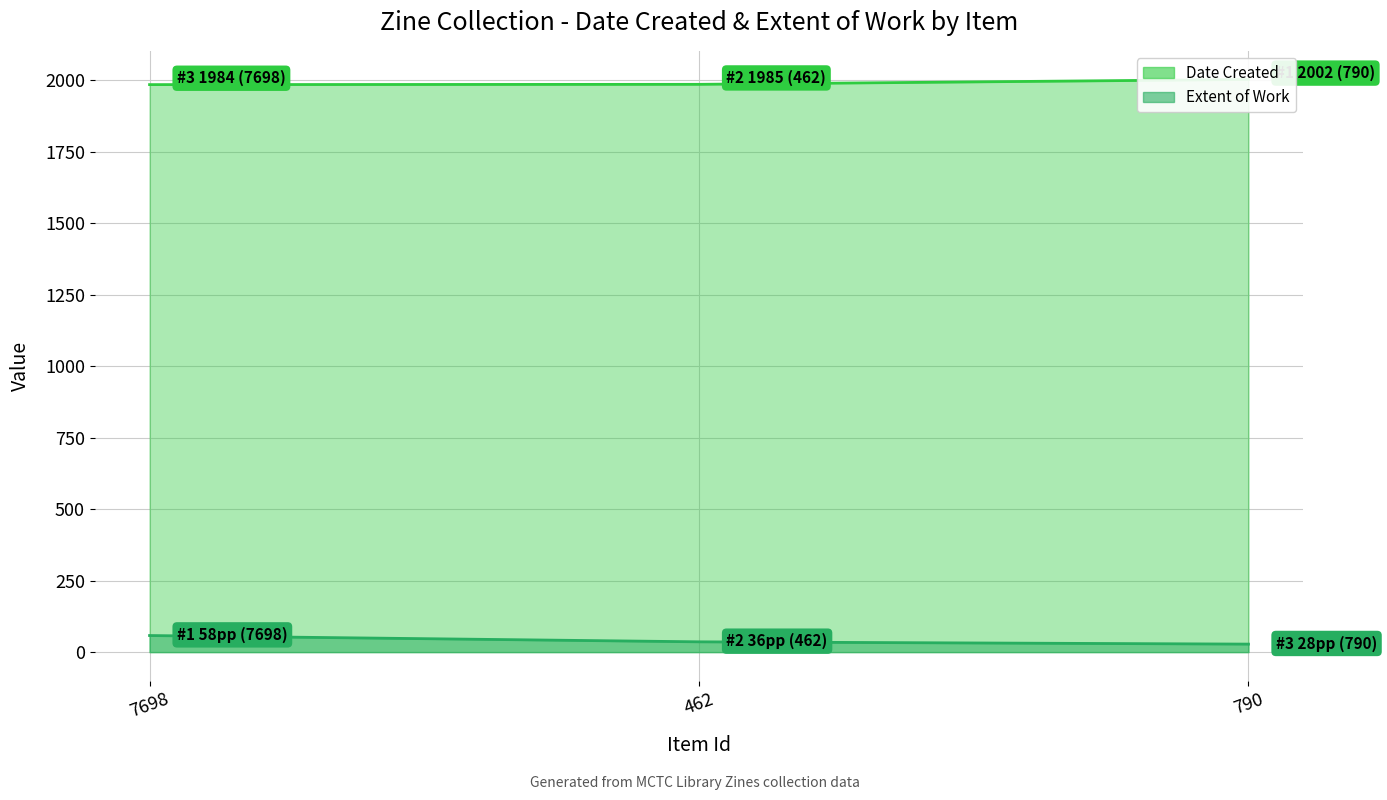

What is the maximum value for Extent of Work?

58